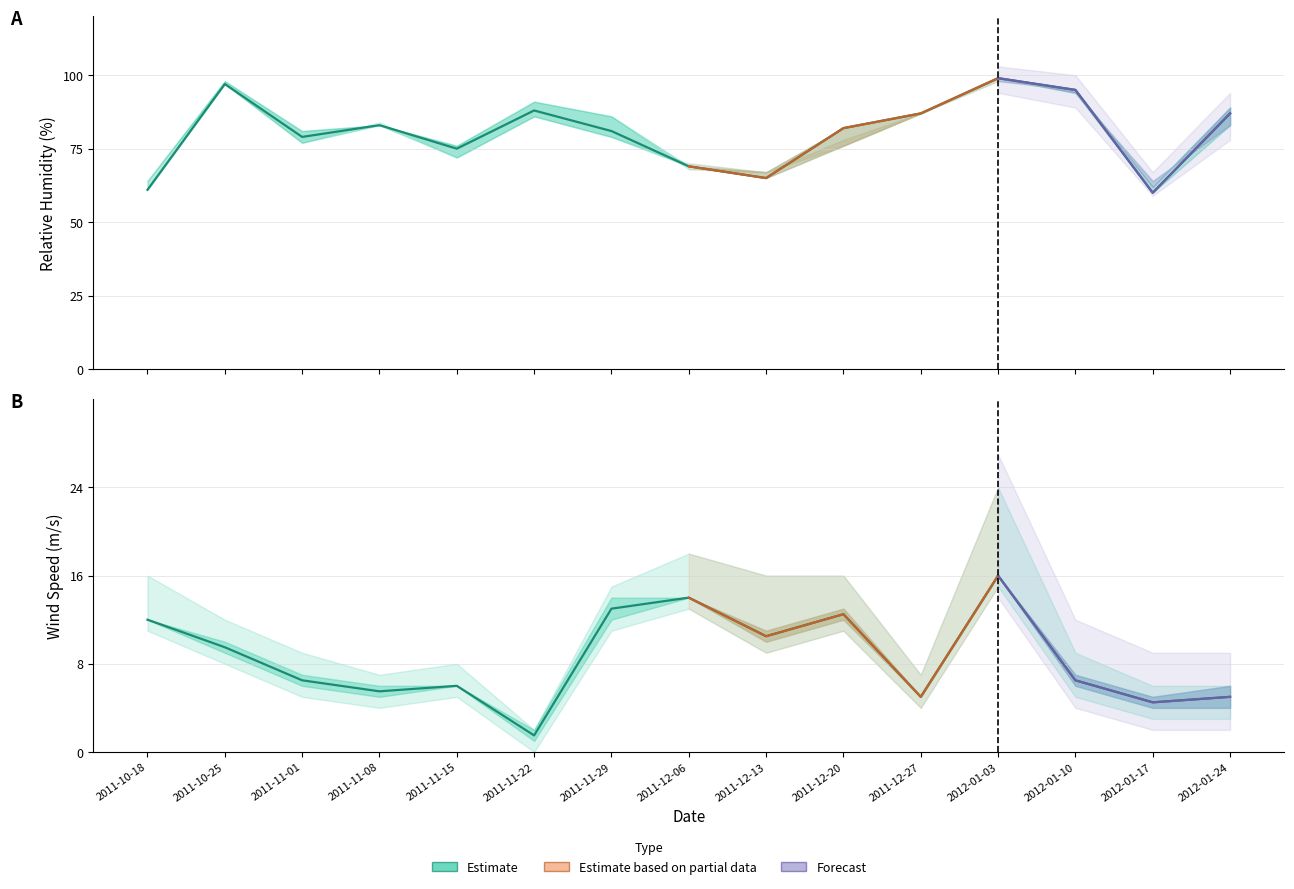

What is the label of the 10th point from the right?

2011-11-22